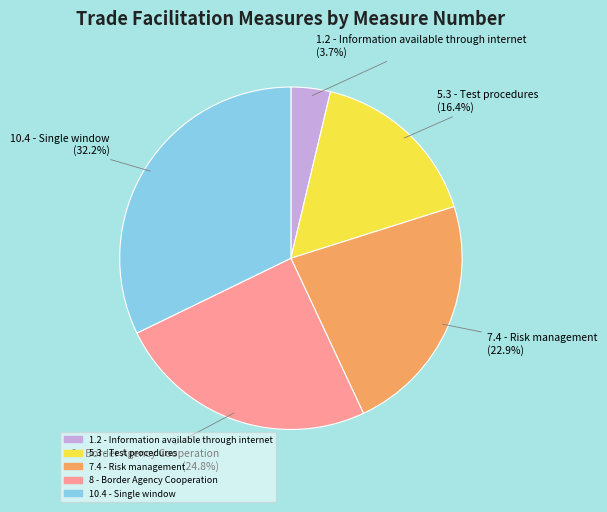

Does 8 - Border Agency Cooperation account for over 50% of the chart?

No